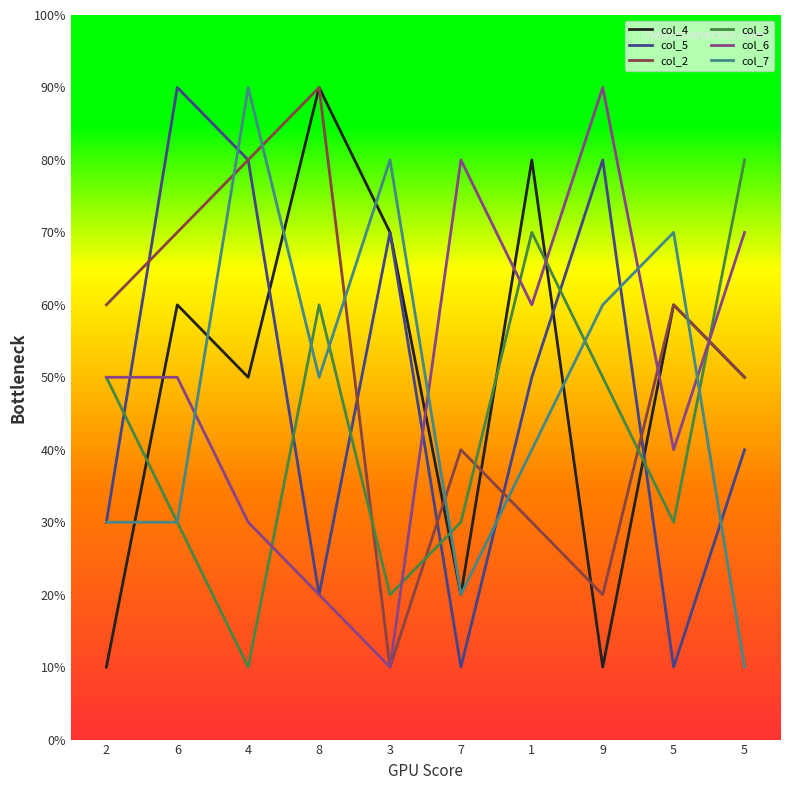

What are all the series names shown in the legend?

col_4, col_5, col_2, col_3, col_6, col_7